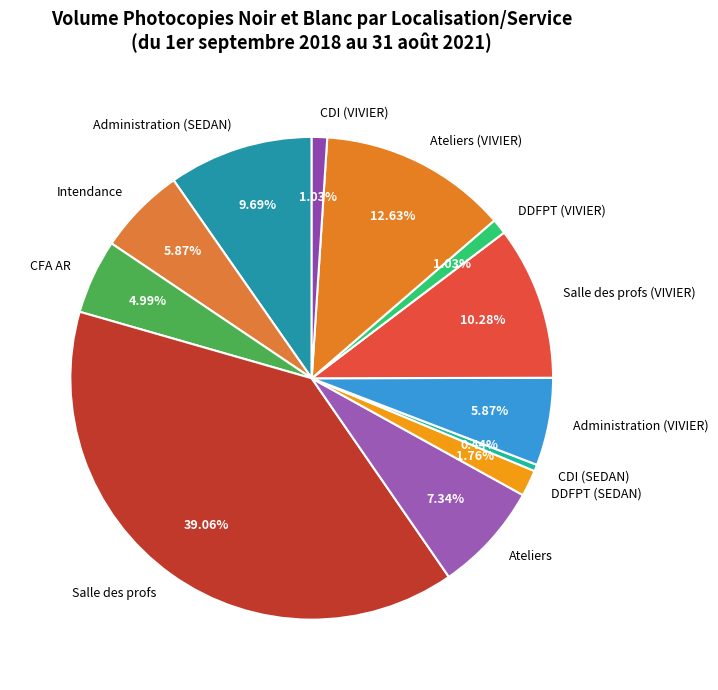

What portion of the pie excludes Ateliers?

92.7%